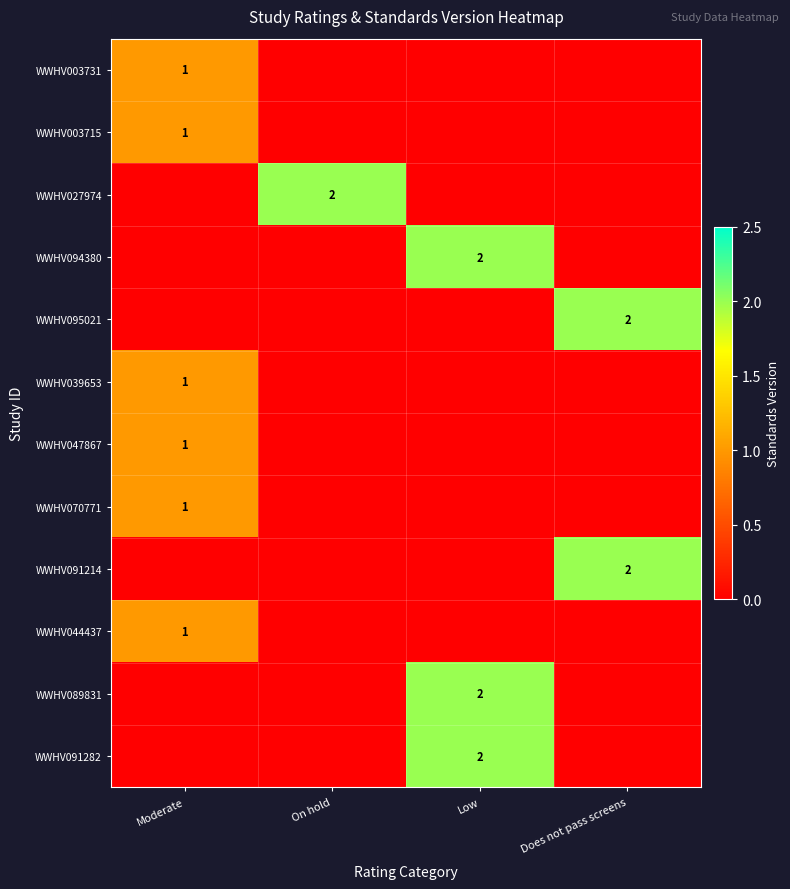

The value of WWHV027974 at On hold is 2. True or false?

True